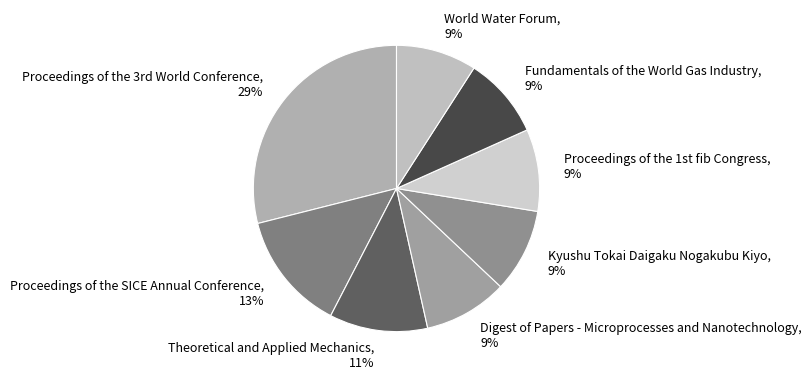

Does Digest of Papers - Microprocesses and Nanotechnology represent more than half of the total?

No